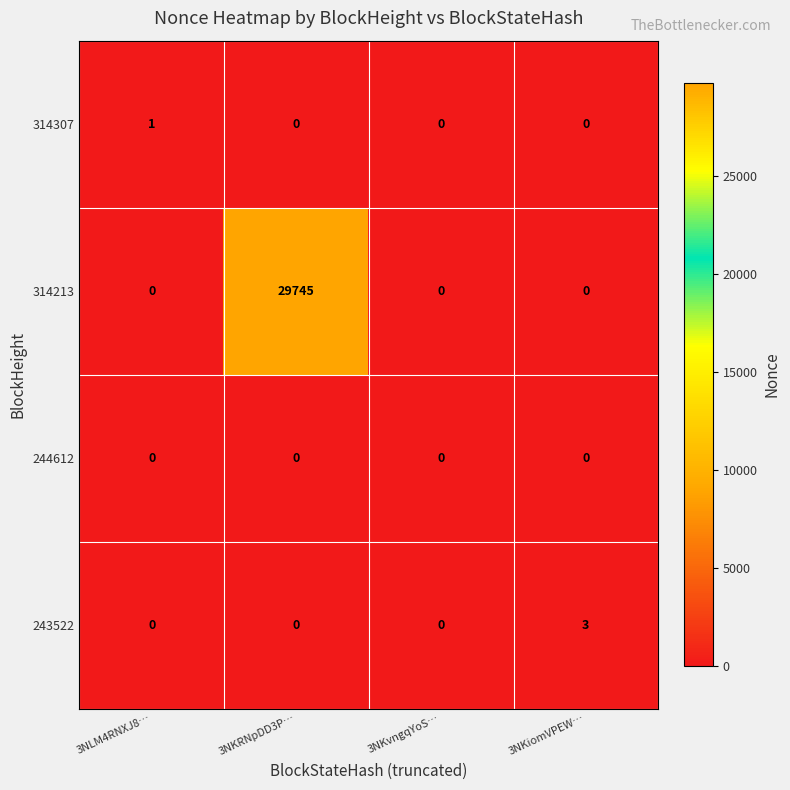

At which category is the sum across all series the highest?

3NKRNpDD3P…